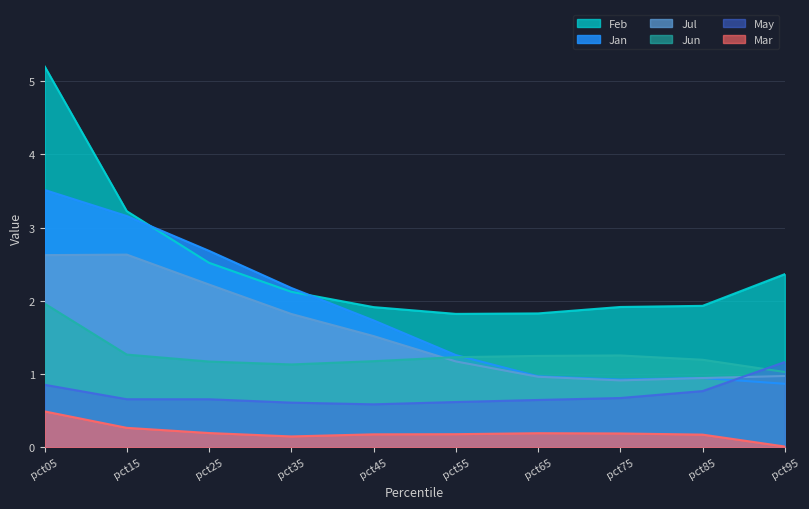

What is the difference between the maximum and minimum values in the Feb series?

3.4